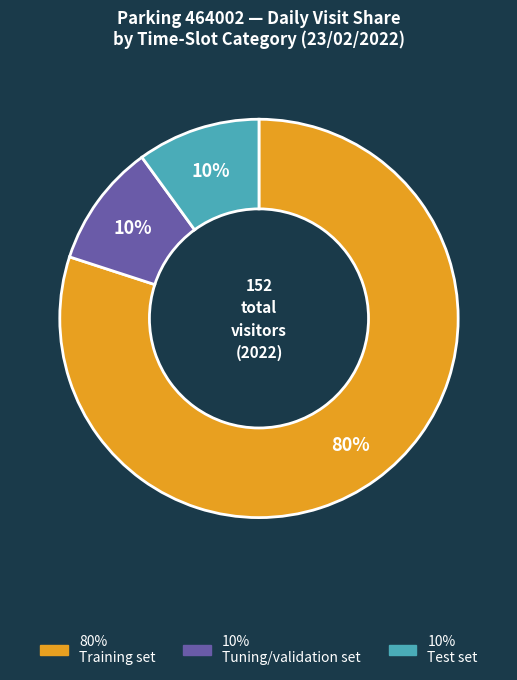

How many segments does this pie chart have?

3